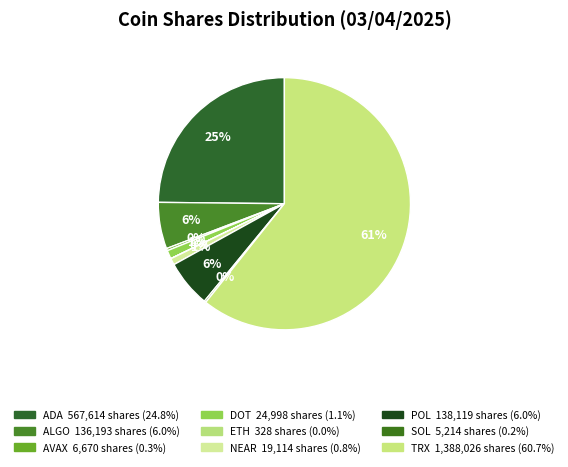

Combined, do ETH and ADA account for over 50%?

No